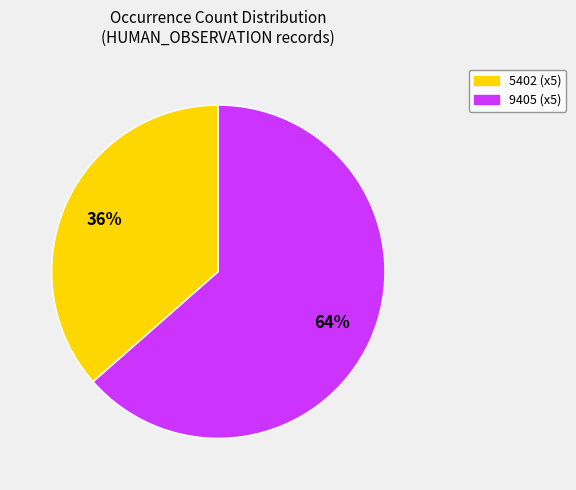

Is there a majority slice in this chart?

Yes